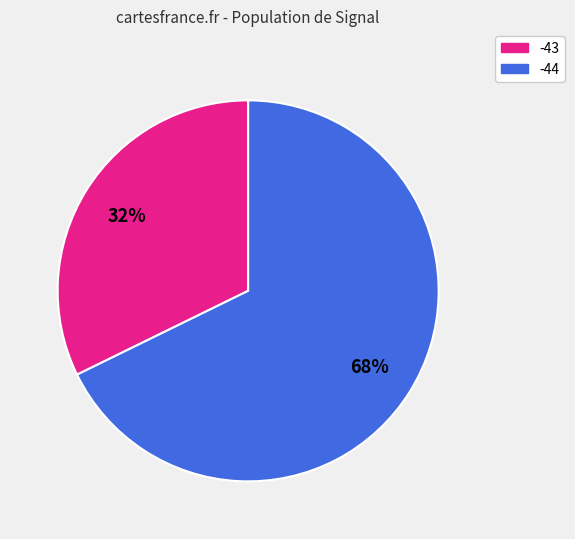

Is there any slice that represents more than half of the pie?

Yes